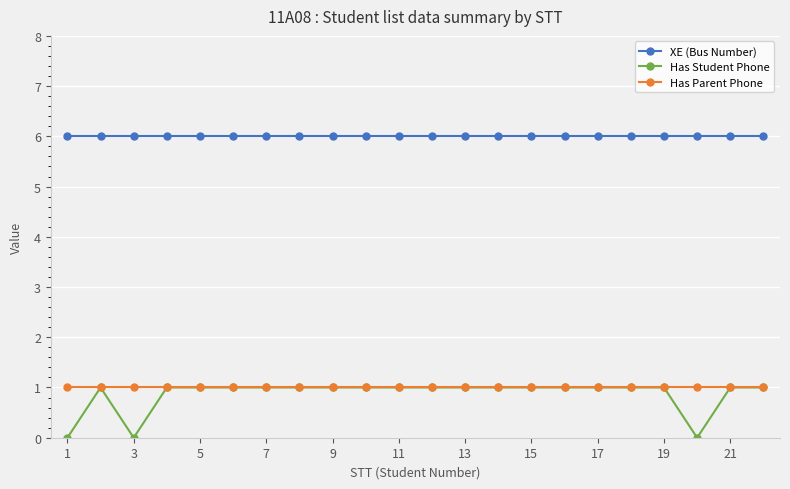

True or false: XE (Bus Number) and Has Parent Phone cross at least once.

False